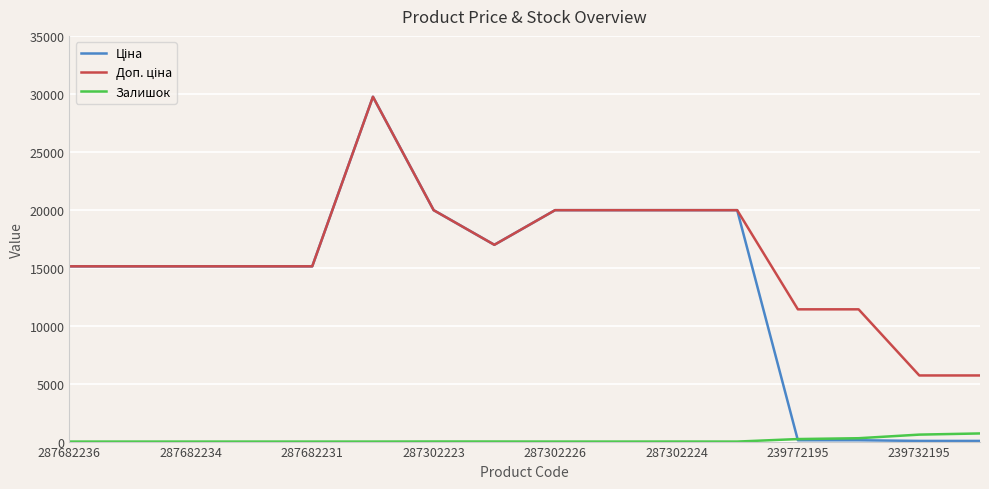

What is the maximum value for Залишок?

702.0